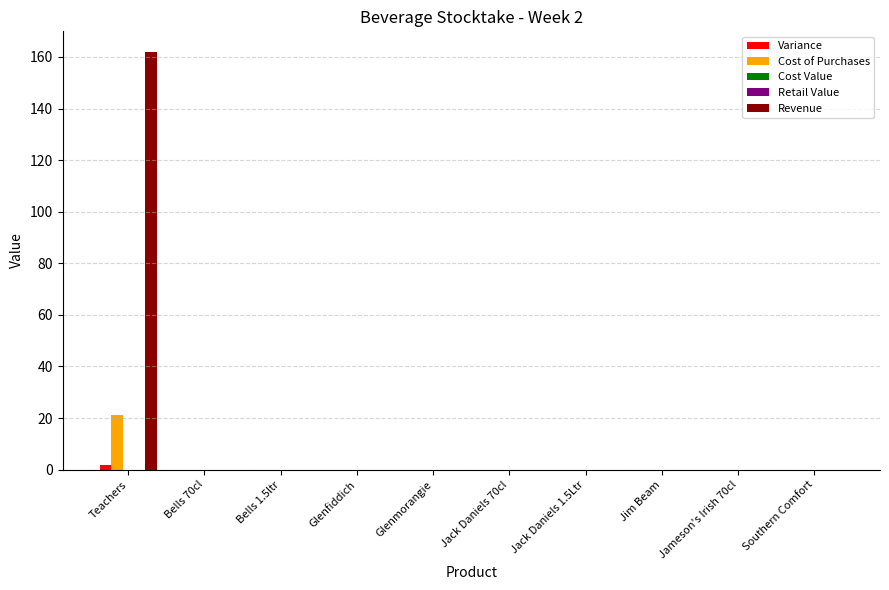

How many bars are there in each group?

5